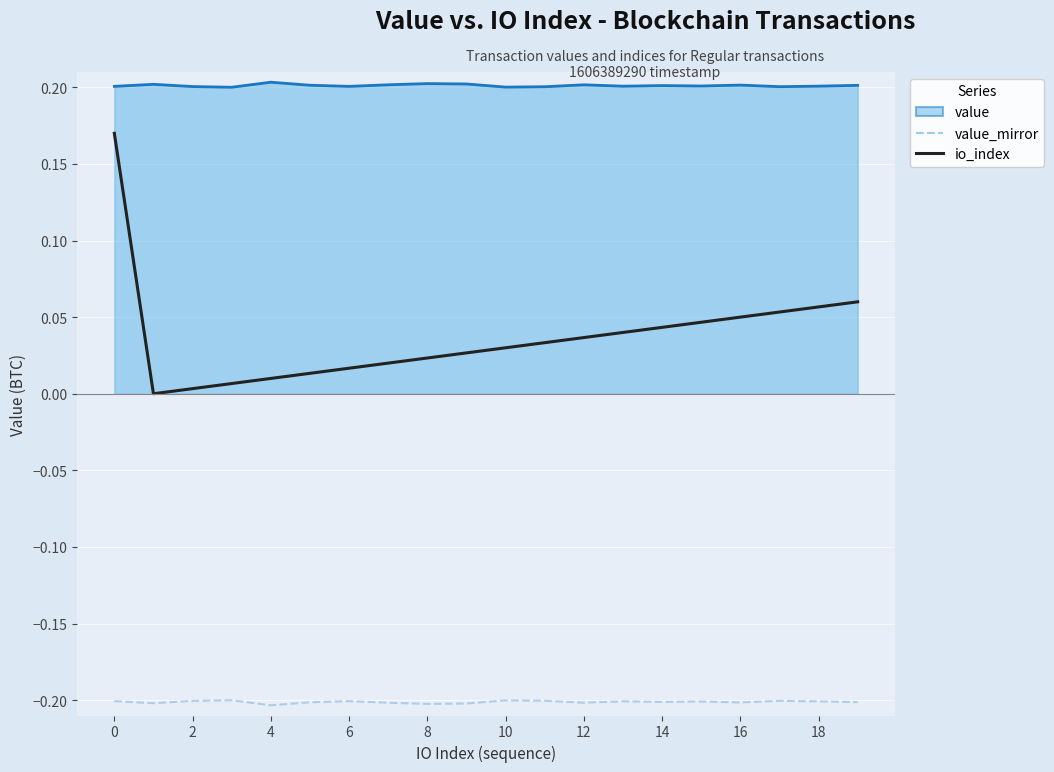

Which series has the largest range (max minus min)?

io_index